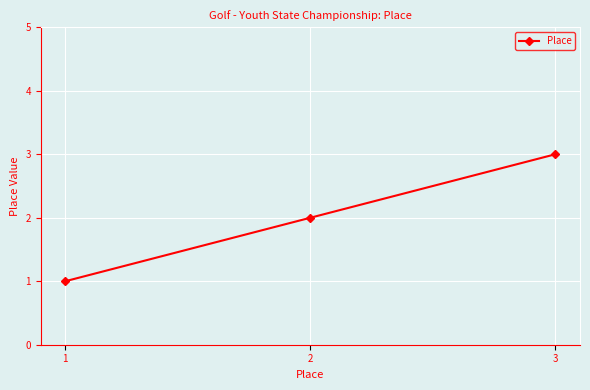

List the labels in order of value, smallest first.

1, 2, 3